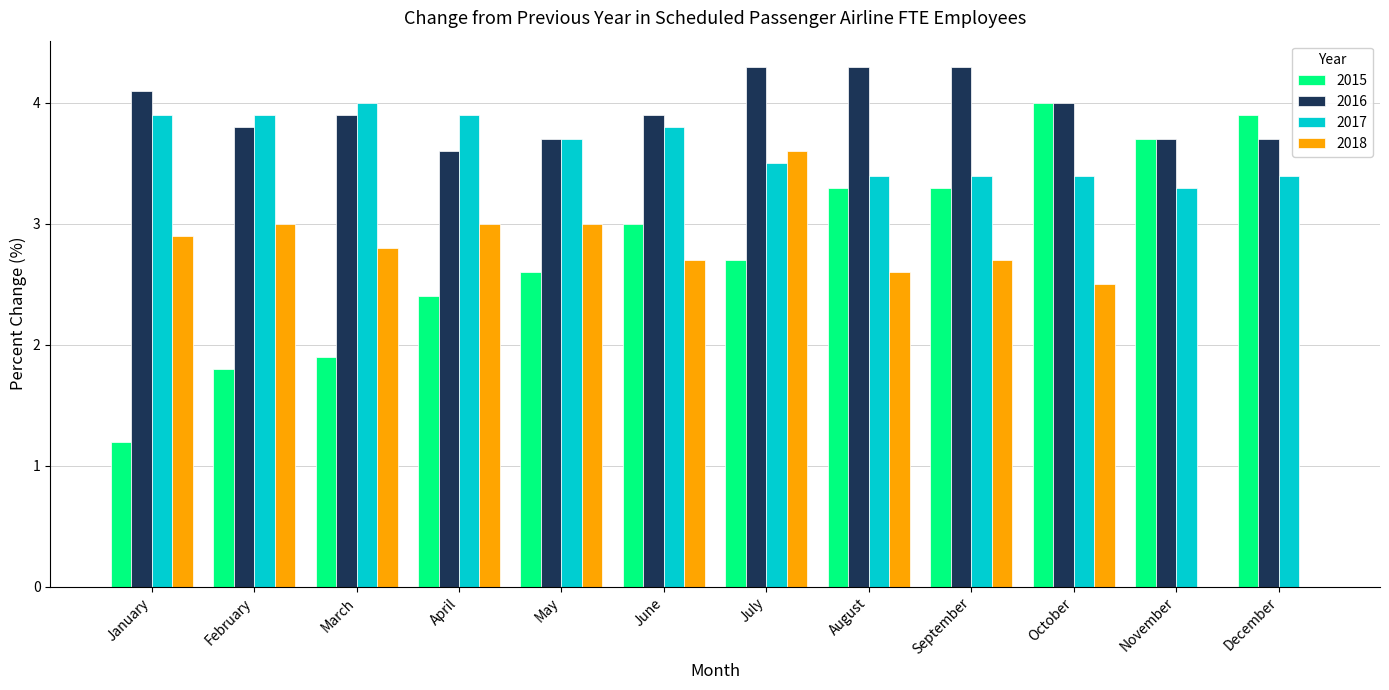

The value of 2016 at February is 3.8. True or false?

True